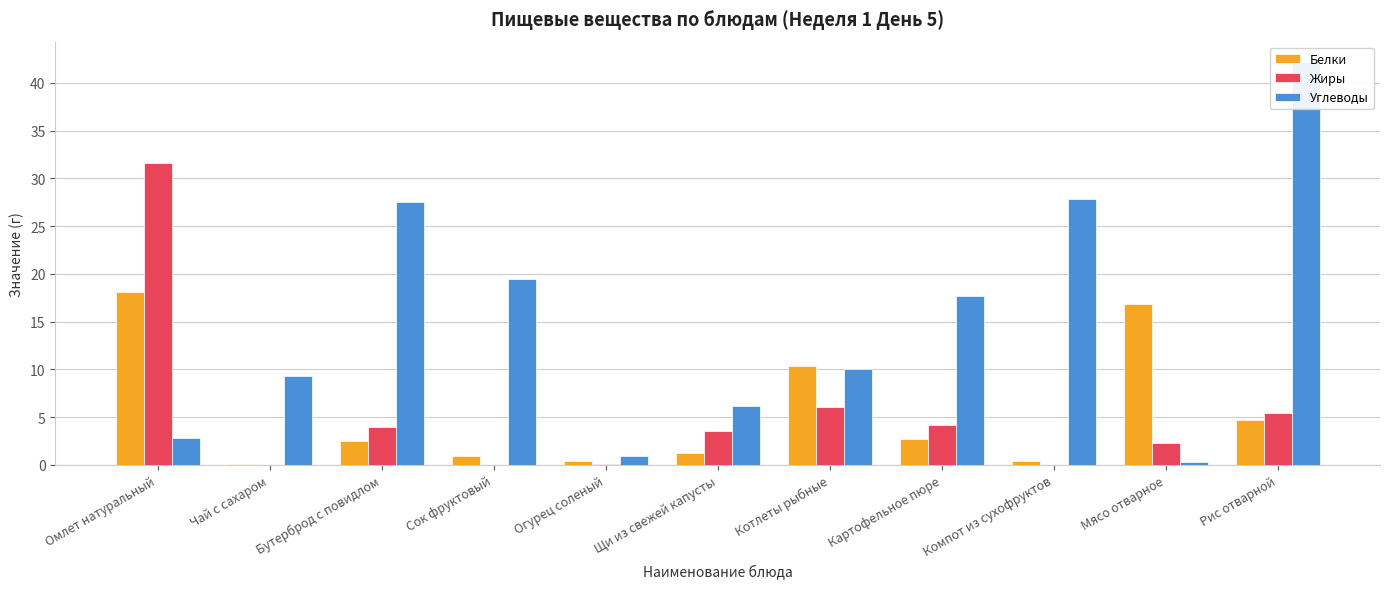

What is the difference between the maximum and second lowest values in the Жиры series?

31.6